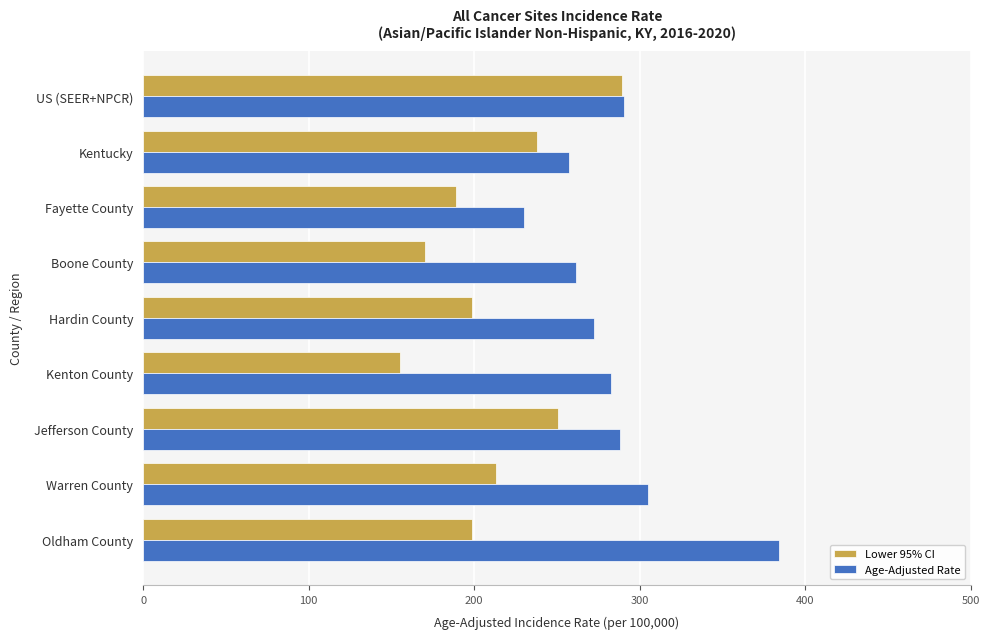

What is the sum of all Lower 95% CI values?

1902.6